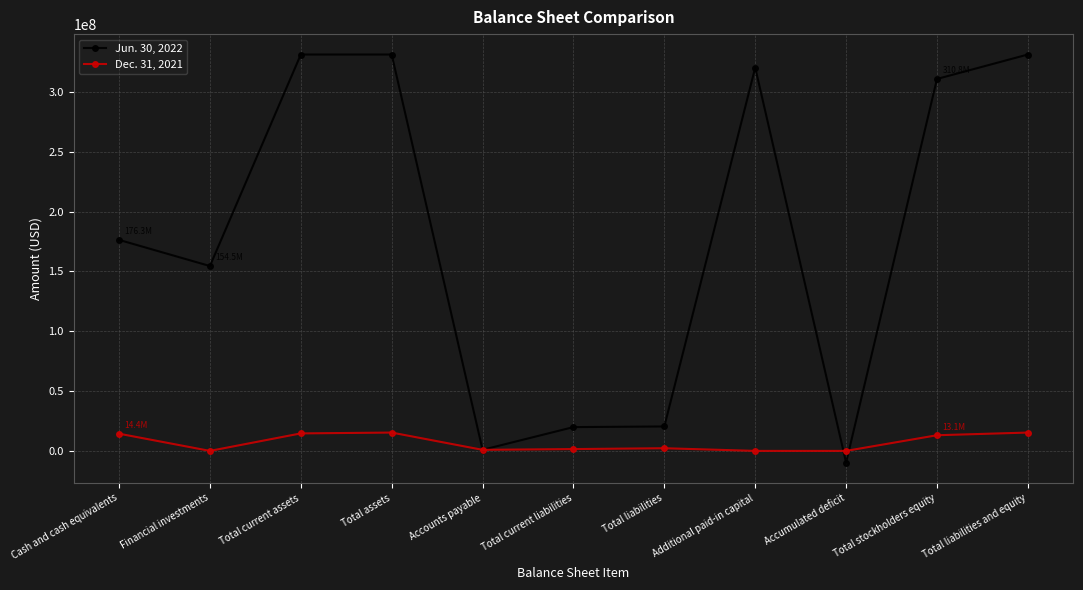

At which category does the chart reach its minimum across all series?

Accumulated deficit